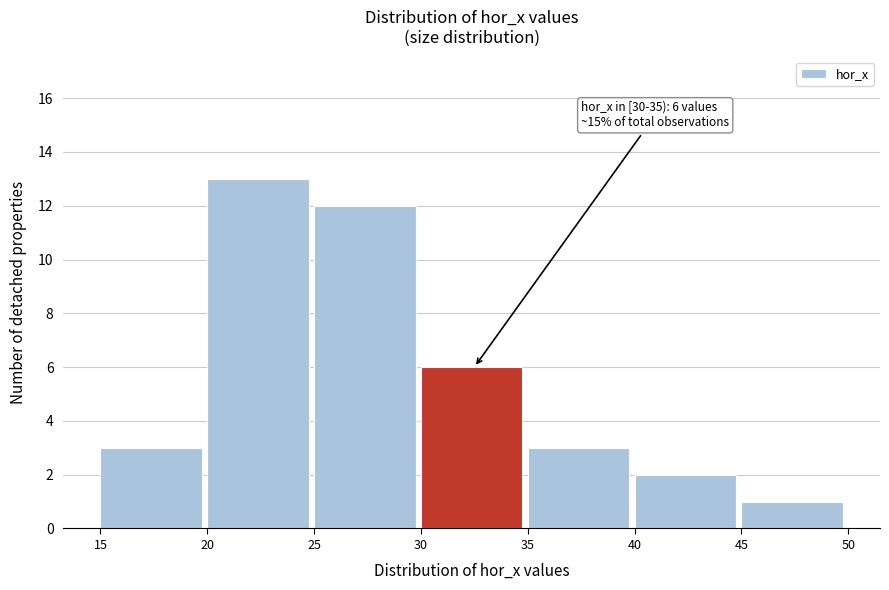

Which range on the x-axis has the tallest bar?

20 to 25